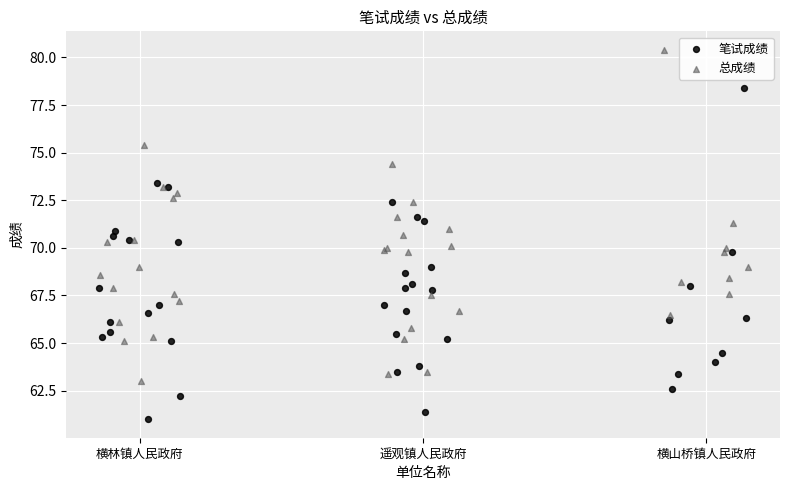

Which series reaches the minimum Y coordinate?

笔试成绩